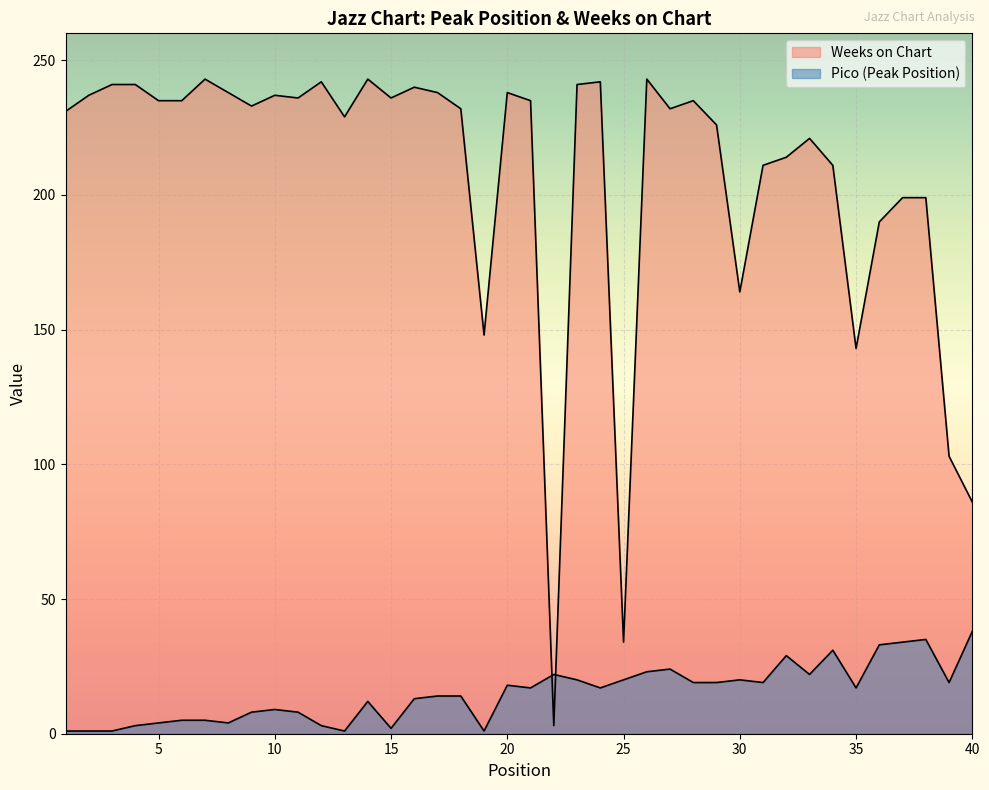

Which series ends up on top after the final intersection of Weeks on Chart and Pico?

Weeks on Chart